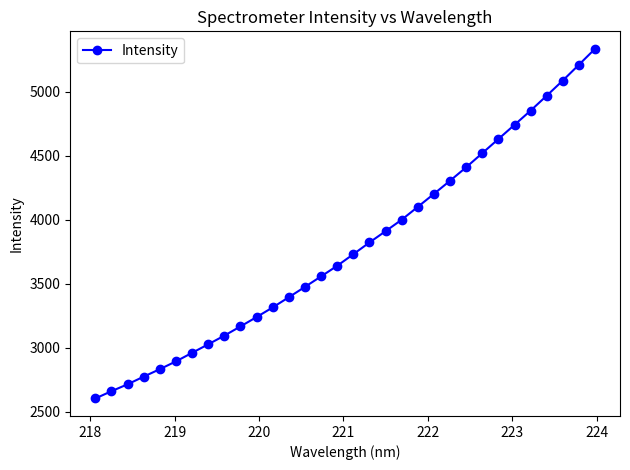

What is the minimum value shown in the chart?

2604.3